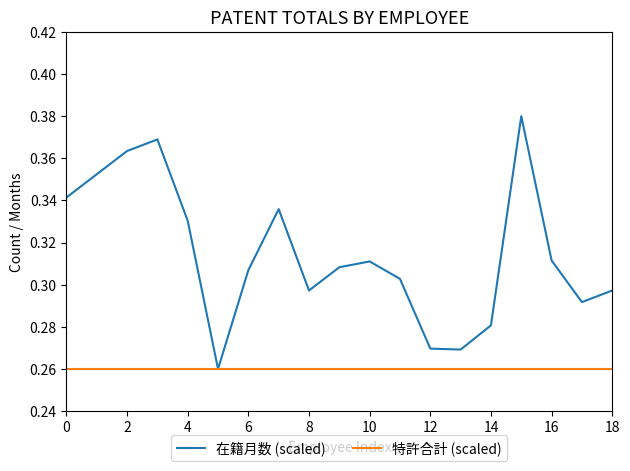

What is the difference between the second highest and second lowest values in the 在籍月数 (scaled) series?

0.1